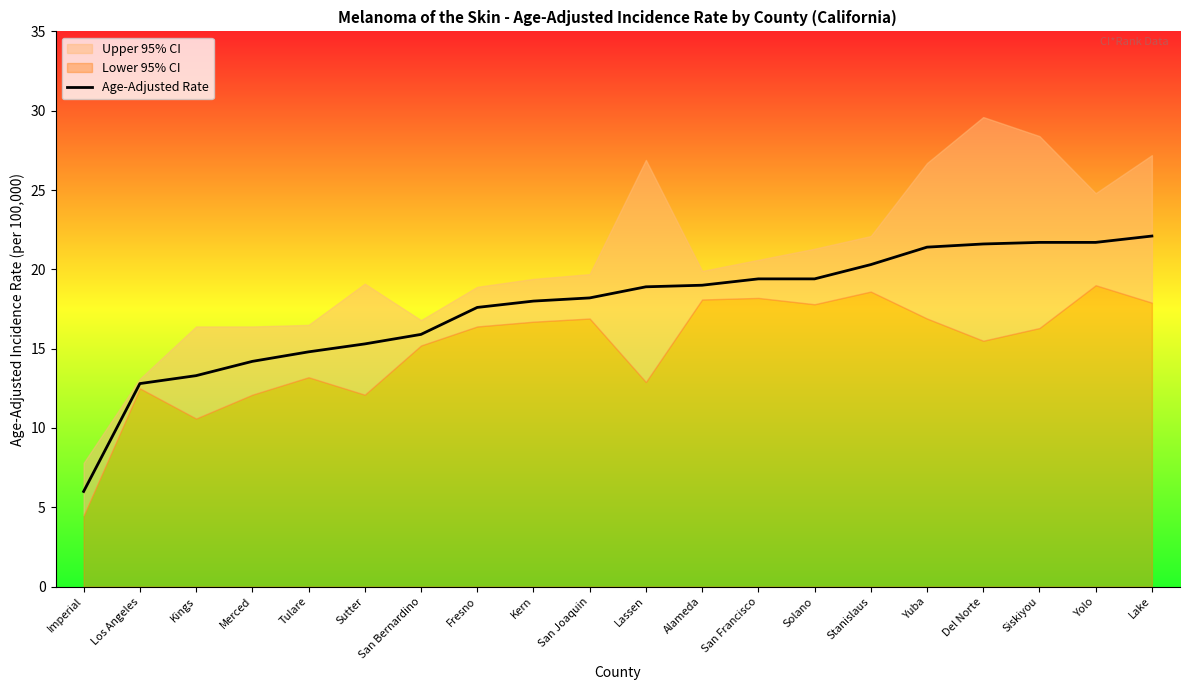

What is the value of the 4th point from the left?

14.2